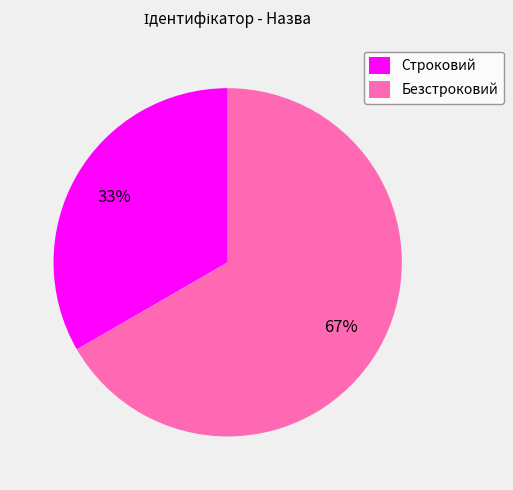

True or false: Строковий accounts for 48% of the total.

False